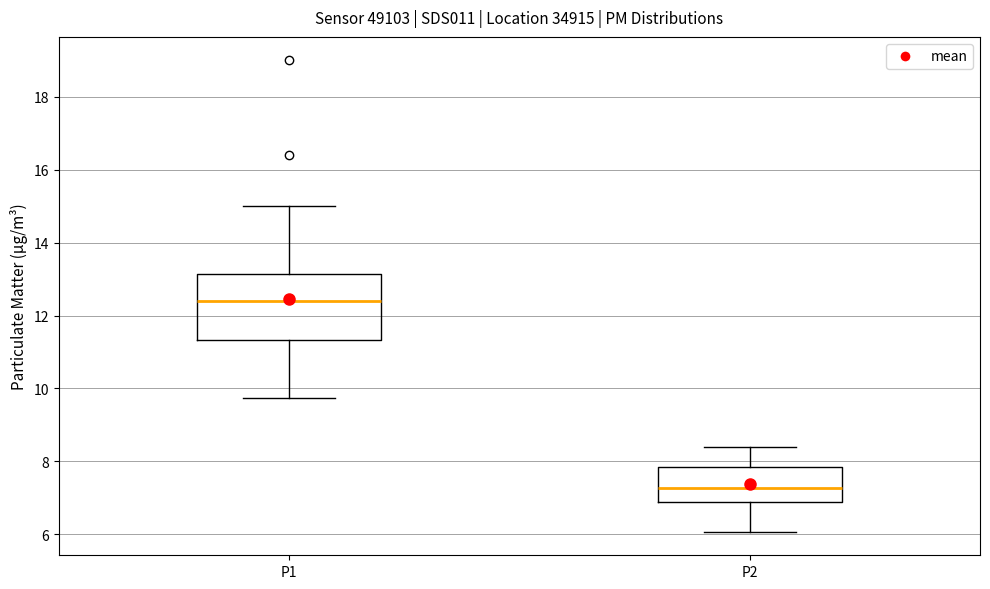

Comparing the boxes themselves (not the whiskers), which one is the tallest?

P1